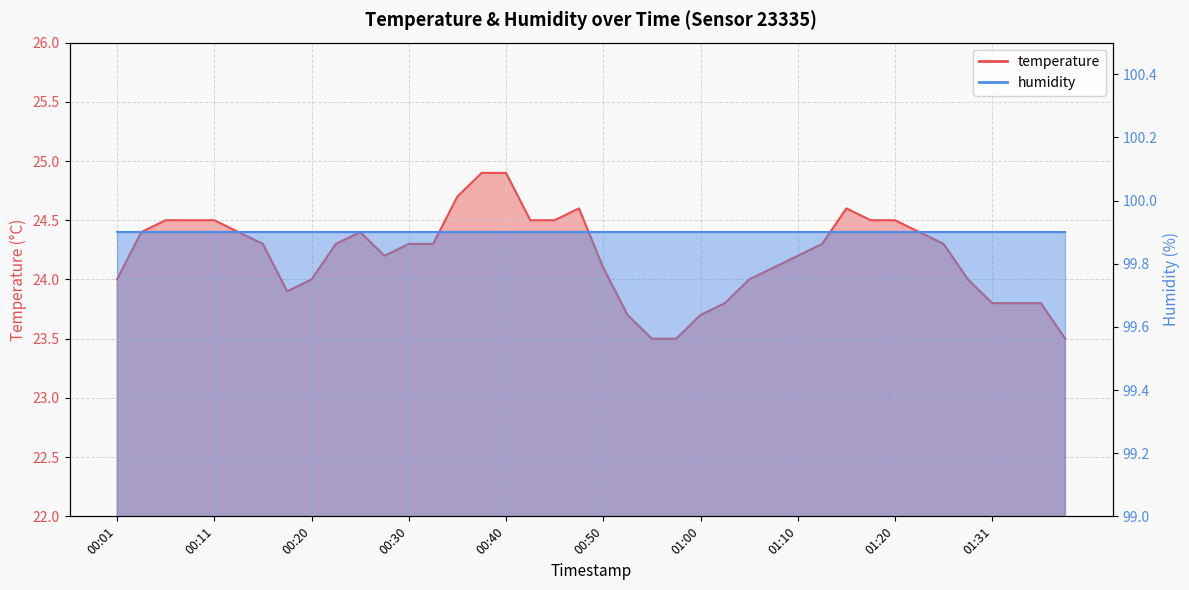

What is the minimum value shown in the chart?

23.5